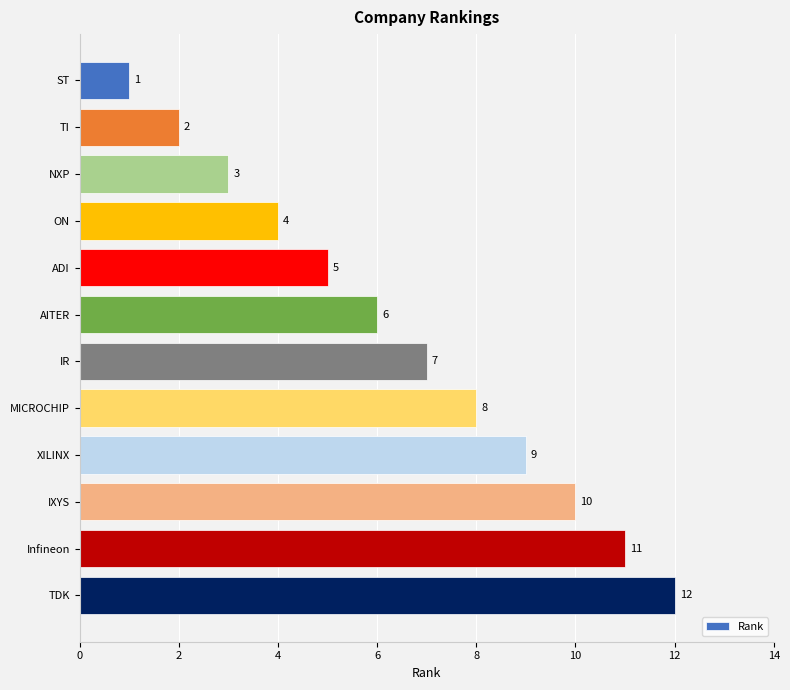

What is the minimum value shown in the chart?

1